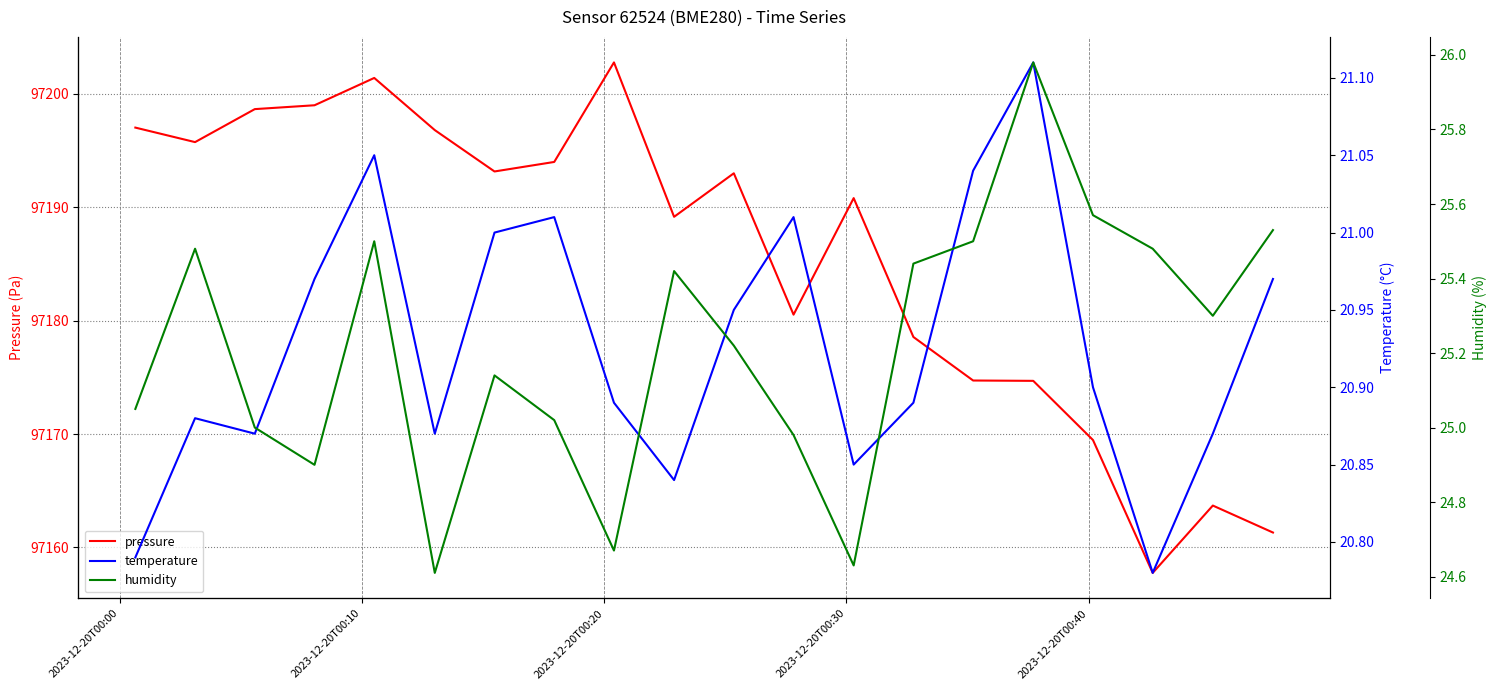

What is the value of the pressure point at the 5th from the left?

97201.4